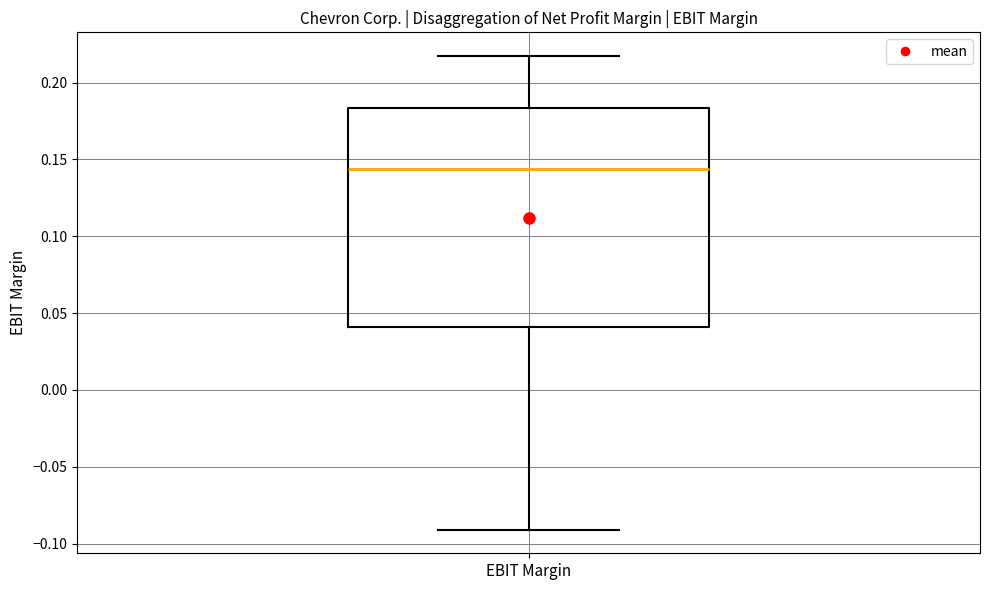

Transcribe this box plot: give where the median line is, the range the box spans, and where the two whiskers end, as read against the y-axis. The values are not printed on the chart, so give them approximately, as read against the axis.

median 0.145, box 0.040 to 0.185, whiskers -0.090 to 0.215